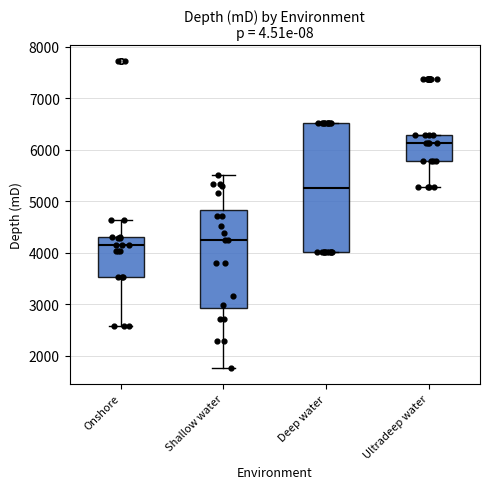

Where does the median line of the box for Onshore sit on the y-axis? The values are not printed on the chart, so give them approximately, as read against the axis.

4100